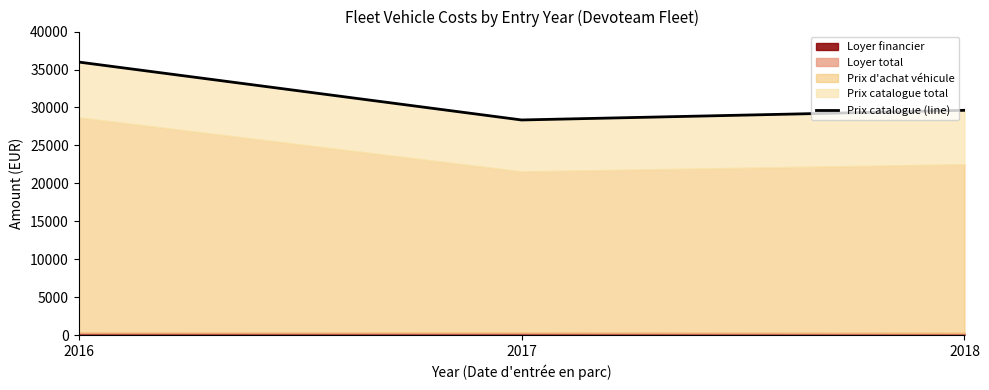

True or false: the data shows 35984.5 at 2016.

True